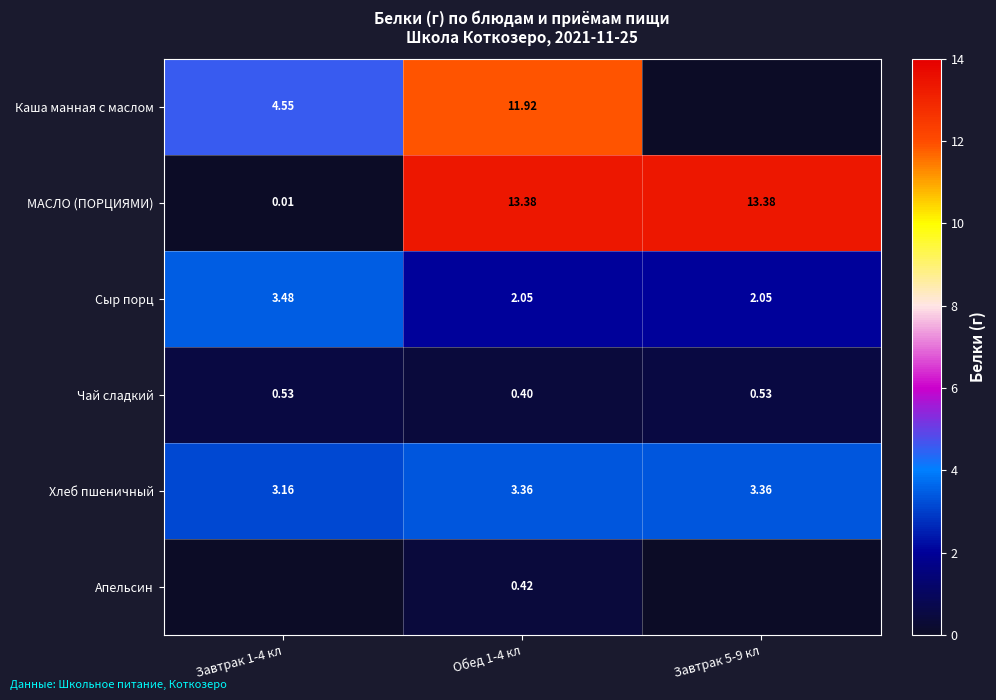

Rank the series at Обед 1-4 кл from lowest to highest value.

Чай сладкий, Апельсин, Сыр порц, Хлеб пшеничный, Каша манная с маслом, МАСЛО (ПОРЦИЯМИ)